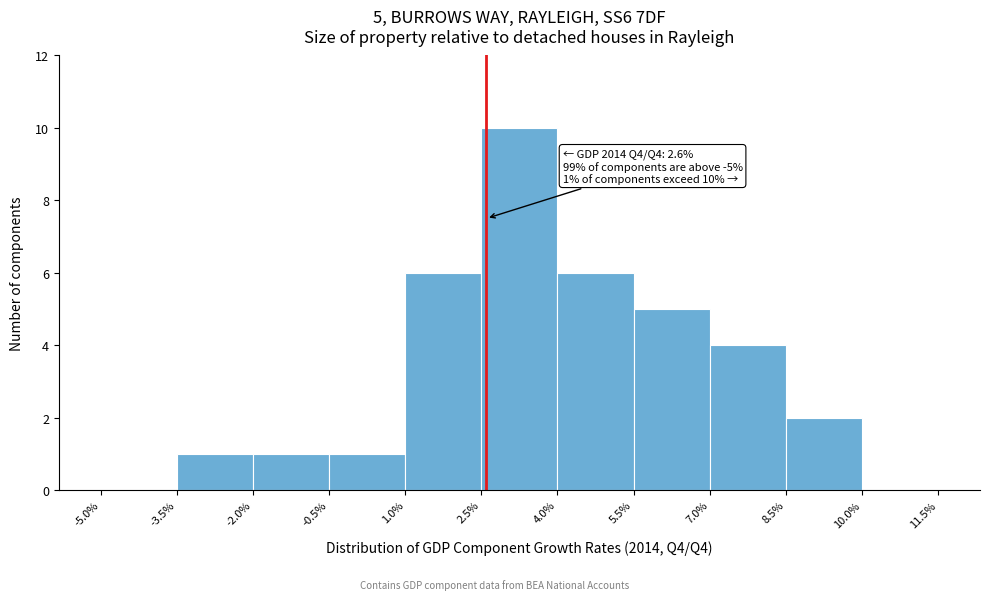

Which range on the x-axis has the tallest bar?

2.5% to 4.0%